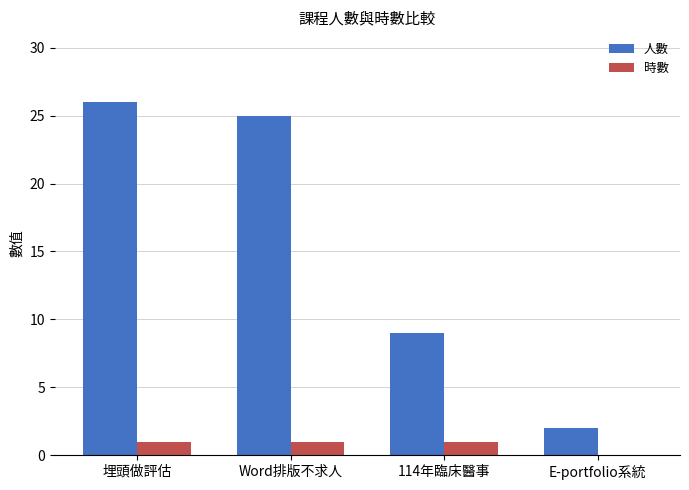

How many groups of bars are there?

4